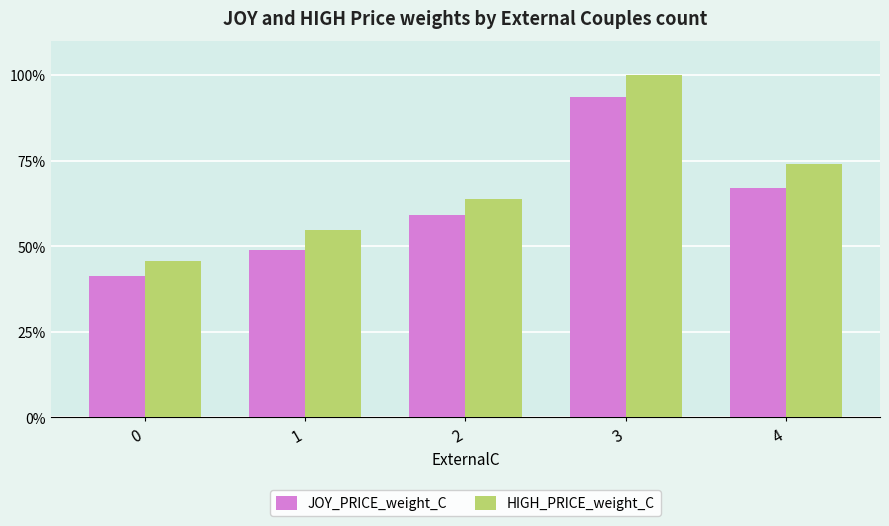

Reading left to right, extract all data points from this chart.

JOY_PRICE_weight_C: 41.3	48.9	59.2	93.6	66.9
HIGH_PRICE_weight_C: 45.7	54.7	63.8	100.0	74.0